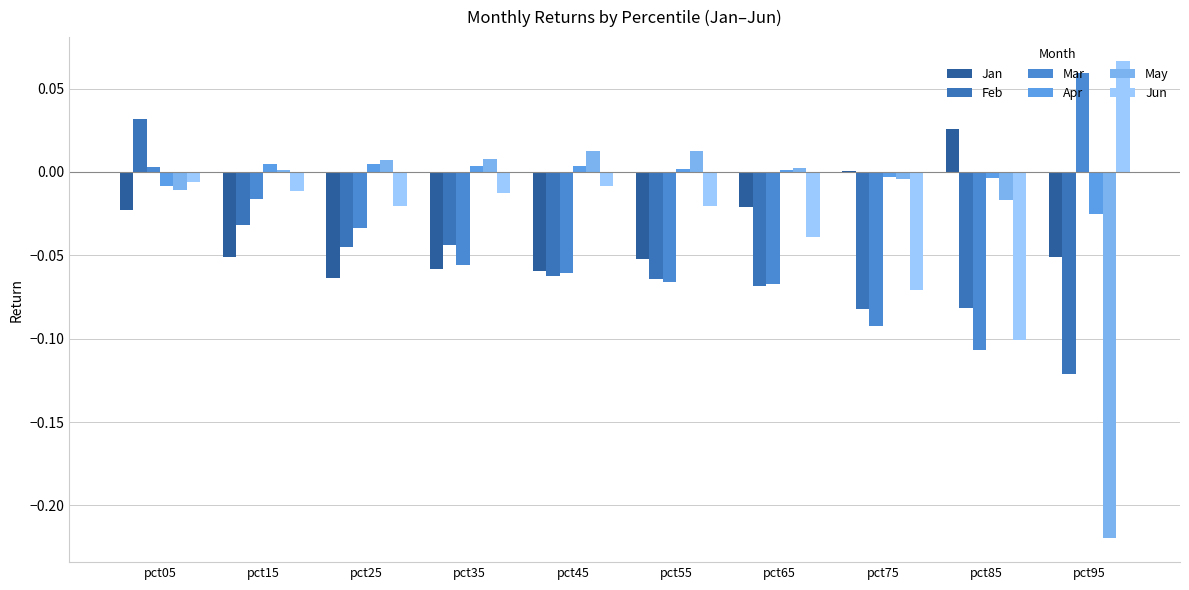

At which category is the sum across all series the highest?

pct05